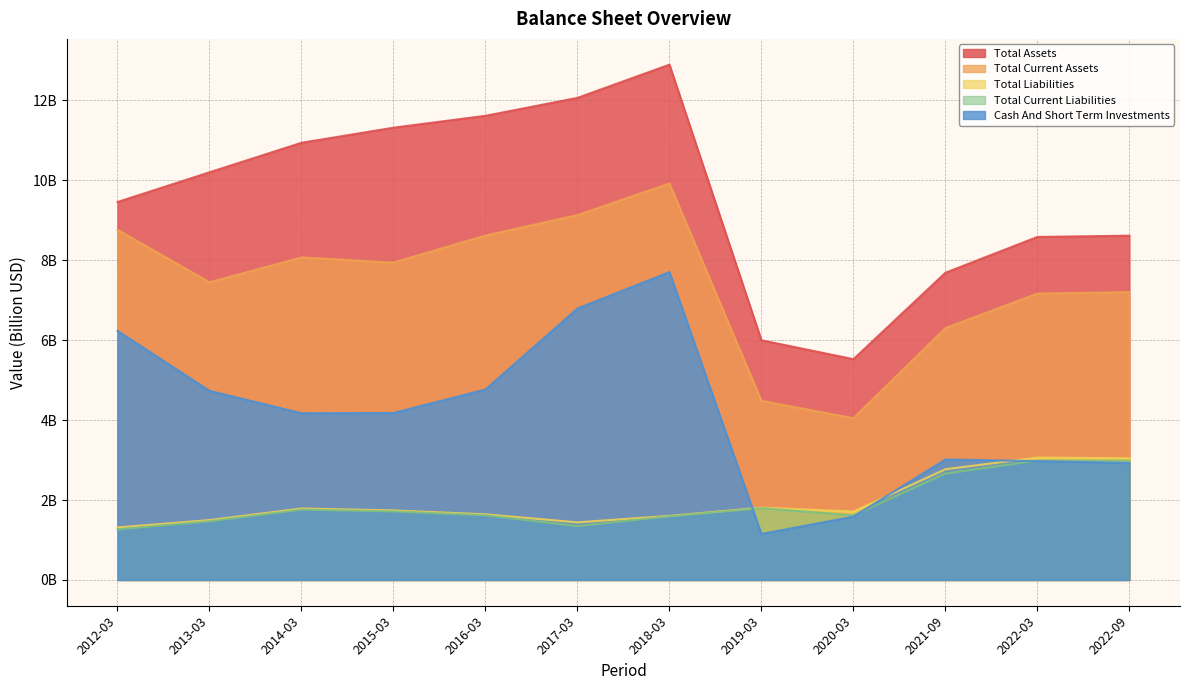

True or false: Total Current Assets has more than 2 interior local peaks.

False